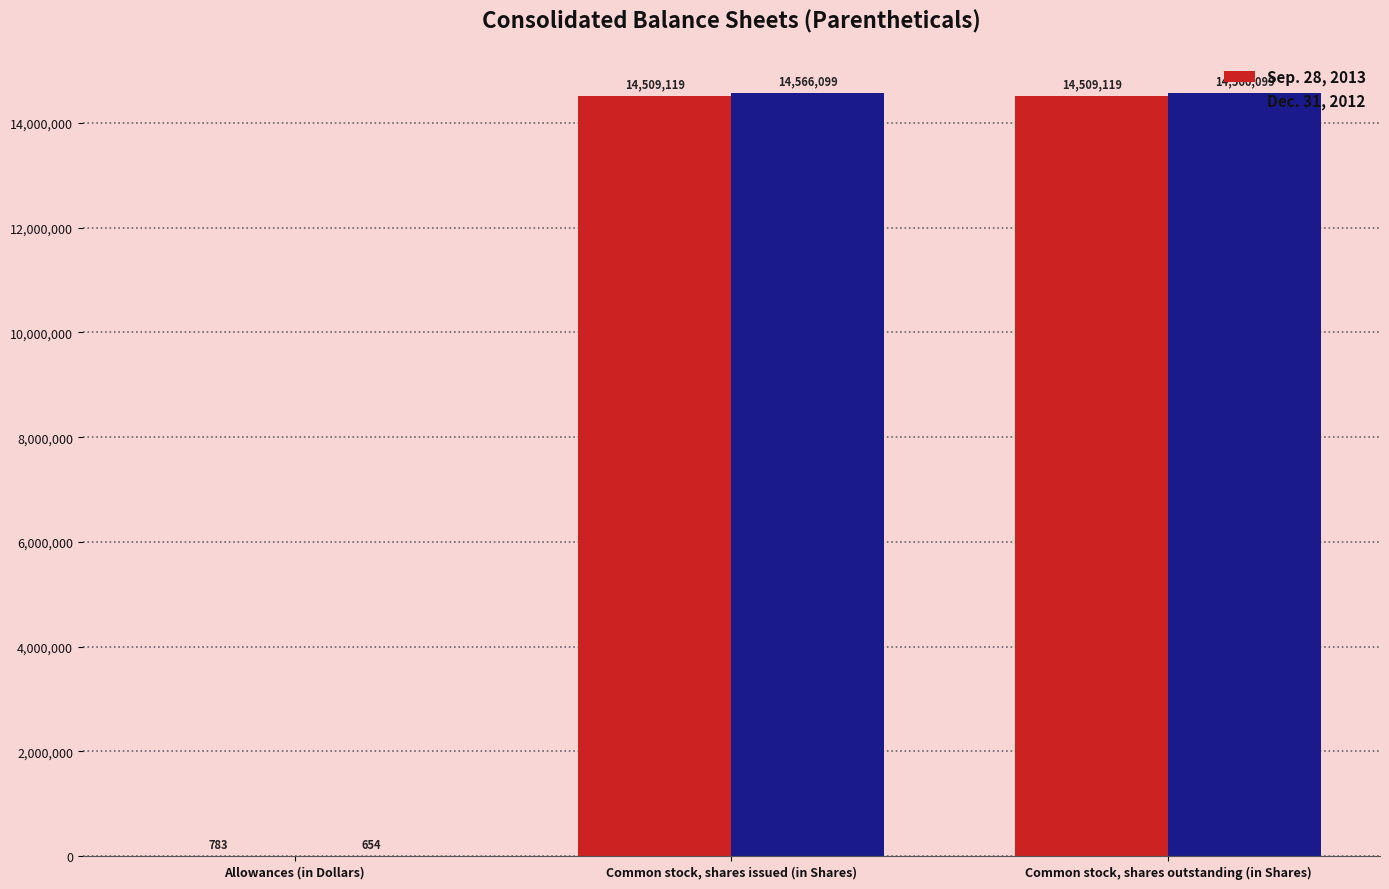

What is the sum of all Dec. 31, 2012 values?

29132852